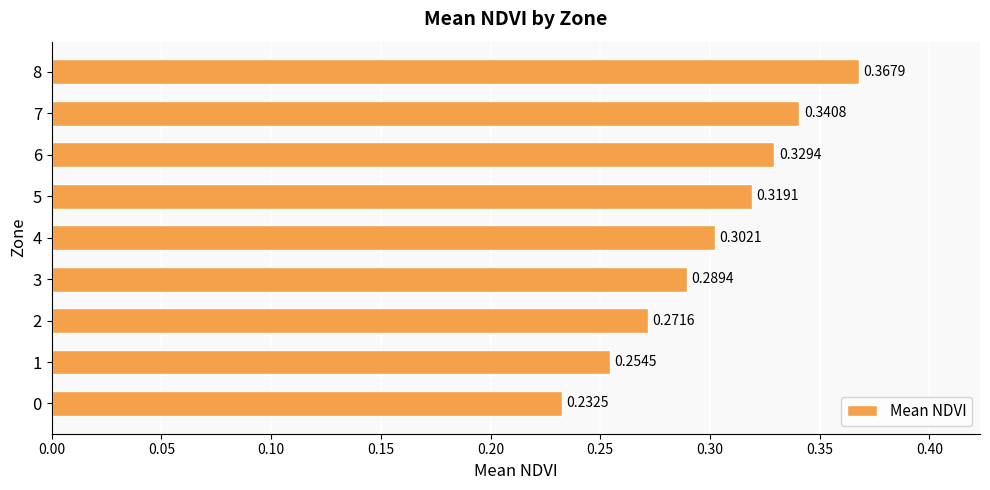

How many series are shown in this chart?

1